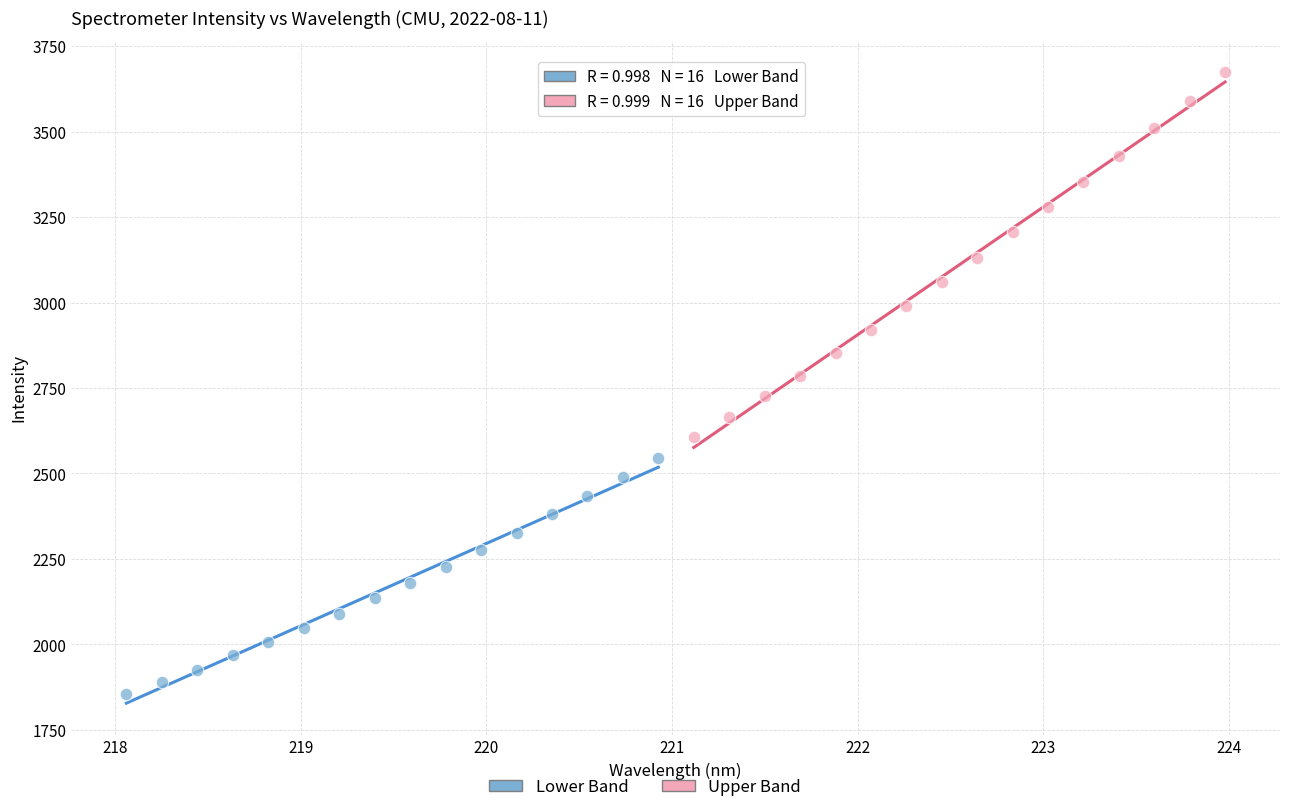

Which series has the widest spread of Y values?

Upper Band